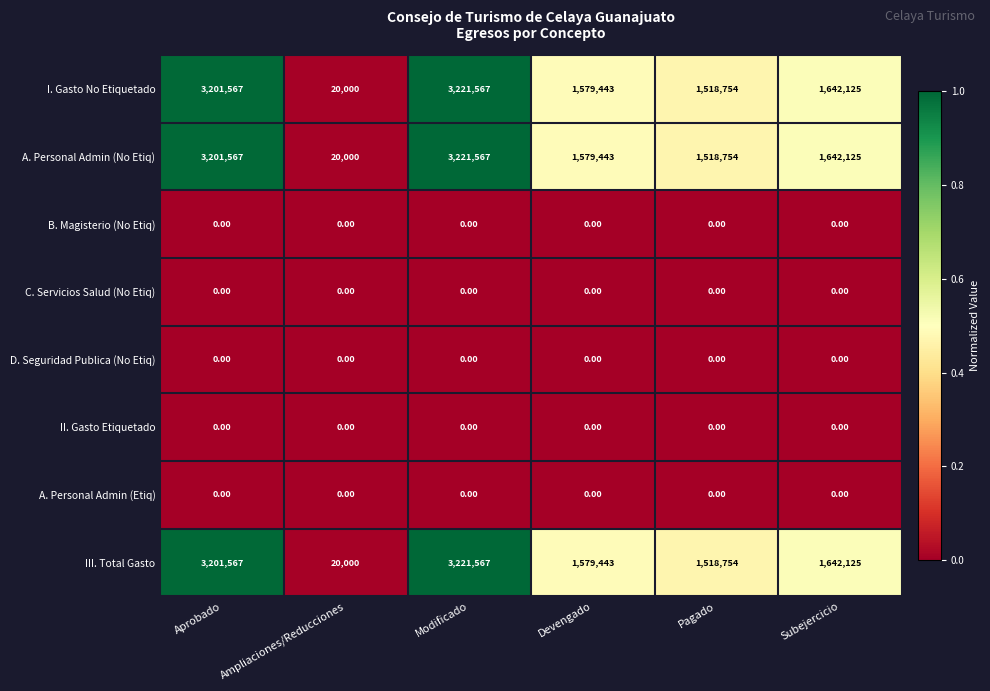

List the labels in order of A. Personal Admin (No Etiq) value, smallest first.

Ampliaciones/Reducciones, Pagado, Devengado, Subejercicio, Aprobado, Modificado